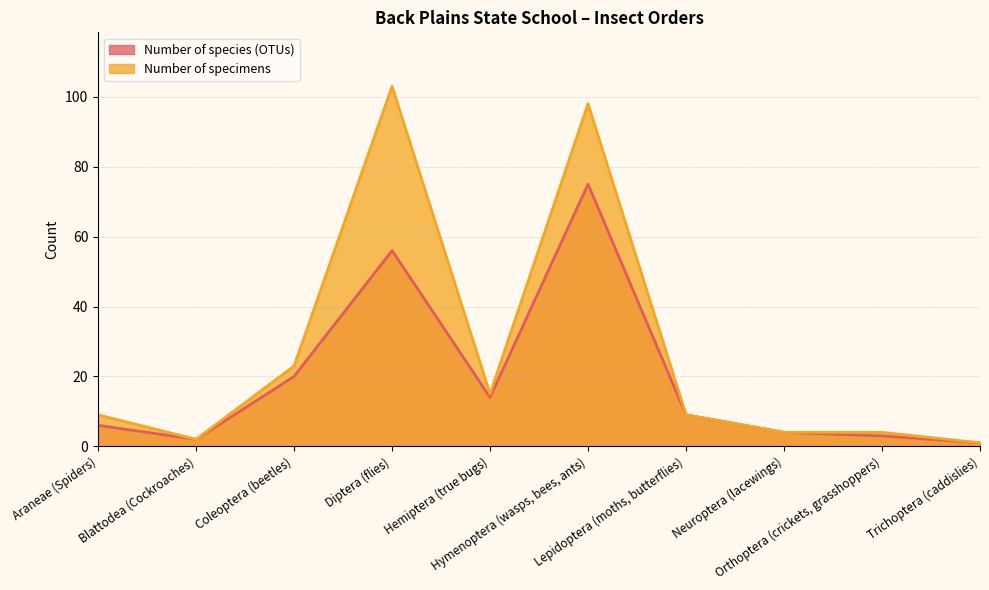

What is the difference between the maximum and second lowest values in the Number of specimens series?

101